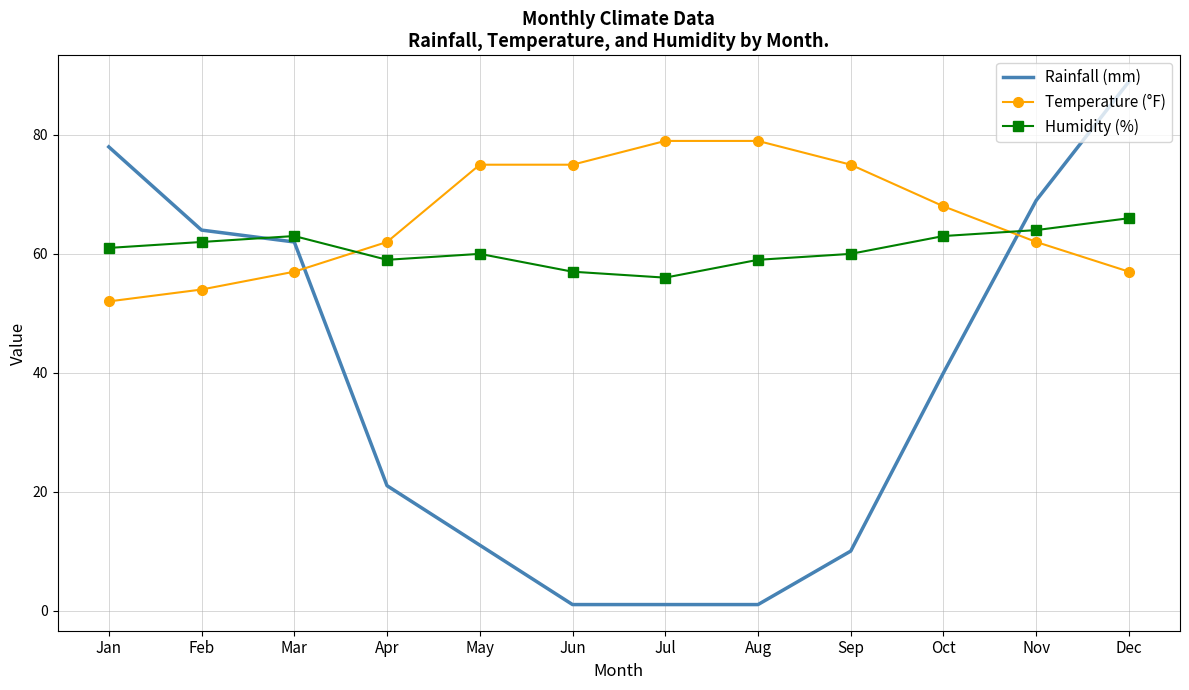

What is the lowest value of the Humidity (%) series?

56